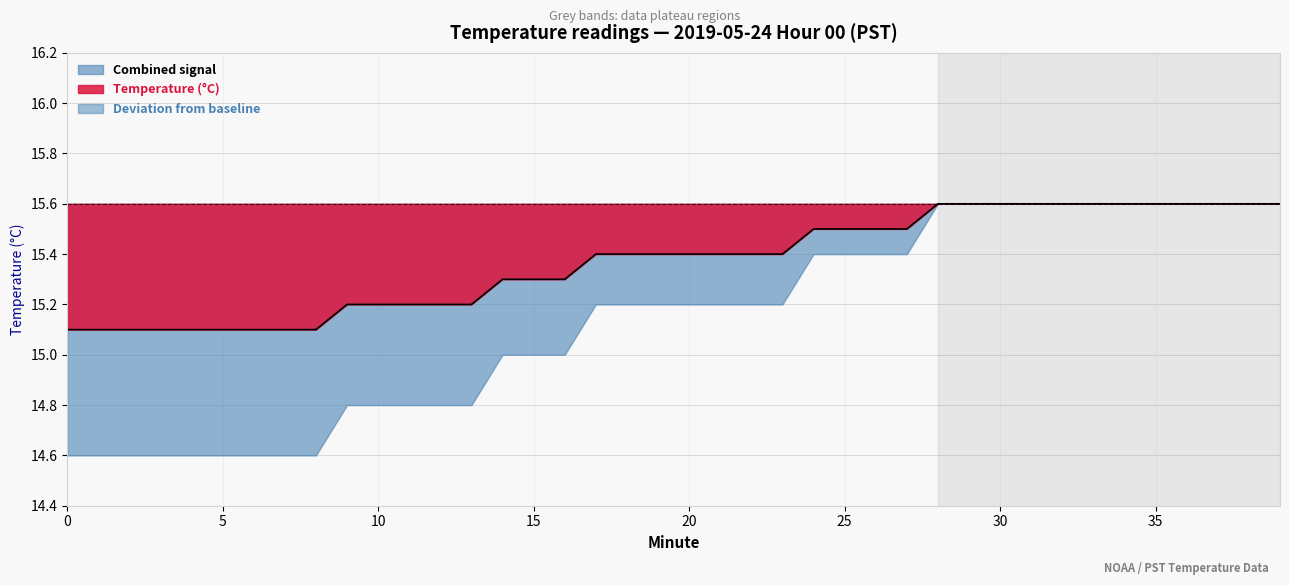

List the labels in order of Temperature (°C) value, largest first.

28, 29, 30, 31, 32, 33, 34, 35, 36, 37, 38, 39, 24, 25, 26, 27, 17, 18, 19, 20, 21, 22, 23, 14, 15, 16, 9, 10, 11, 12, 13, 0, 1, 2, 3, 4, 5, 6, 7, 8